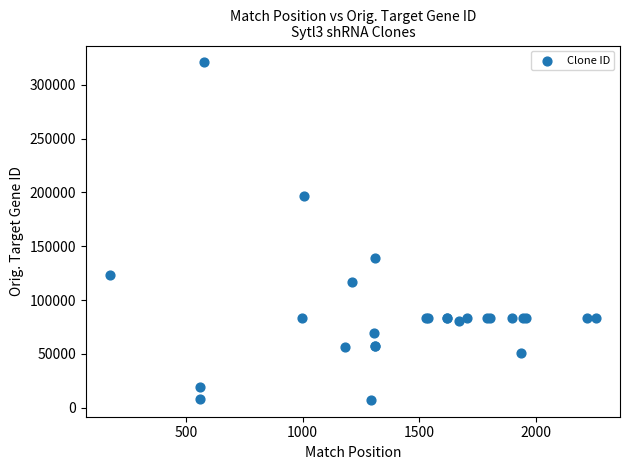

What Y value in the scatter plot is closest to 164047?

139221